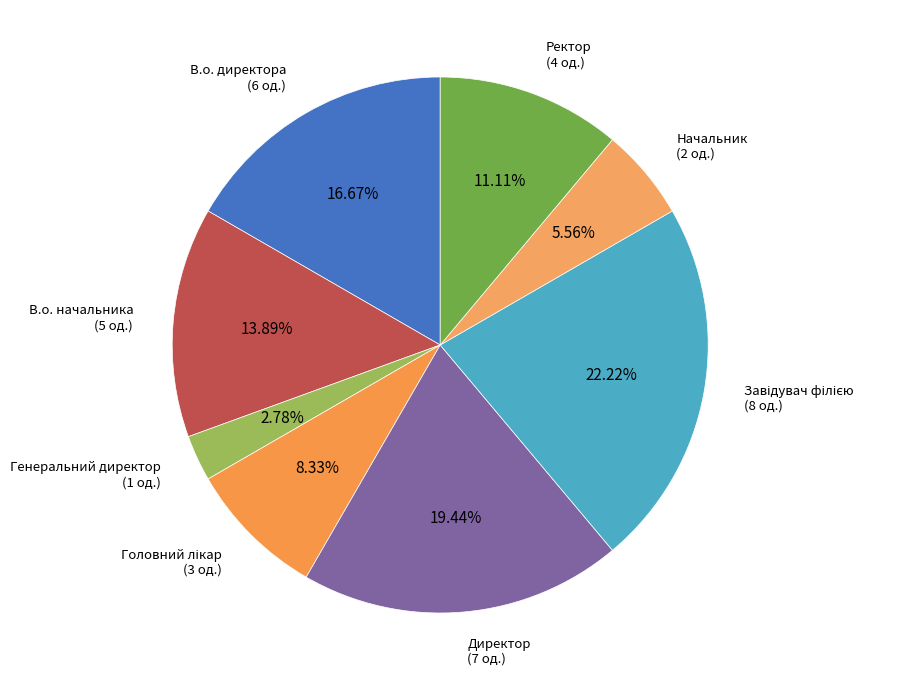

To the nearest percent, what is the difference between the Ректор and В.о. начальника slice percentages?

3%